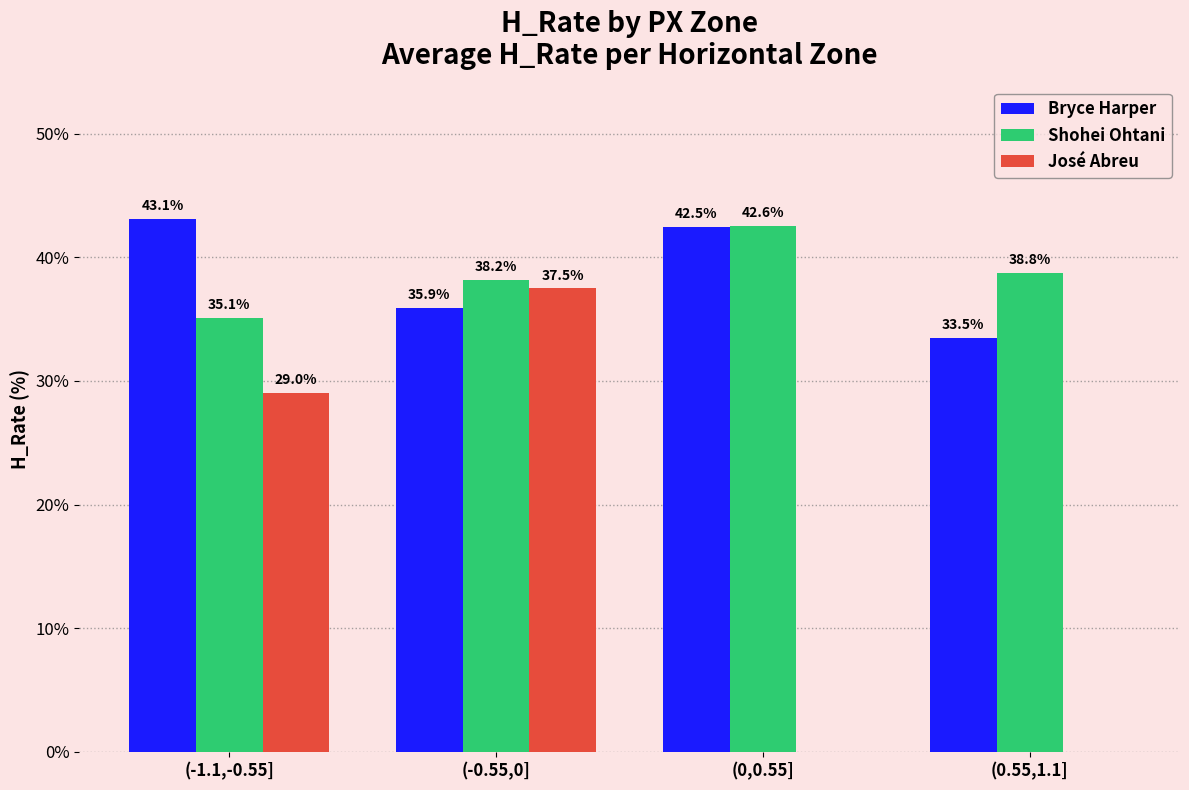

At which category is the sum across all series the highest?

(-0.55,0]